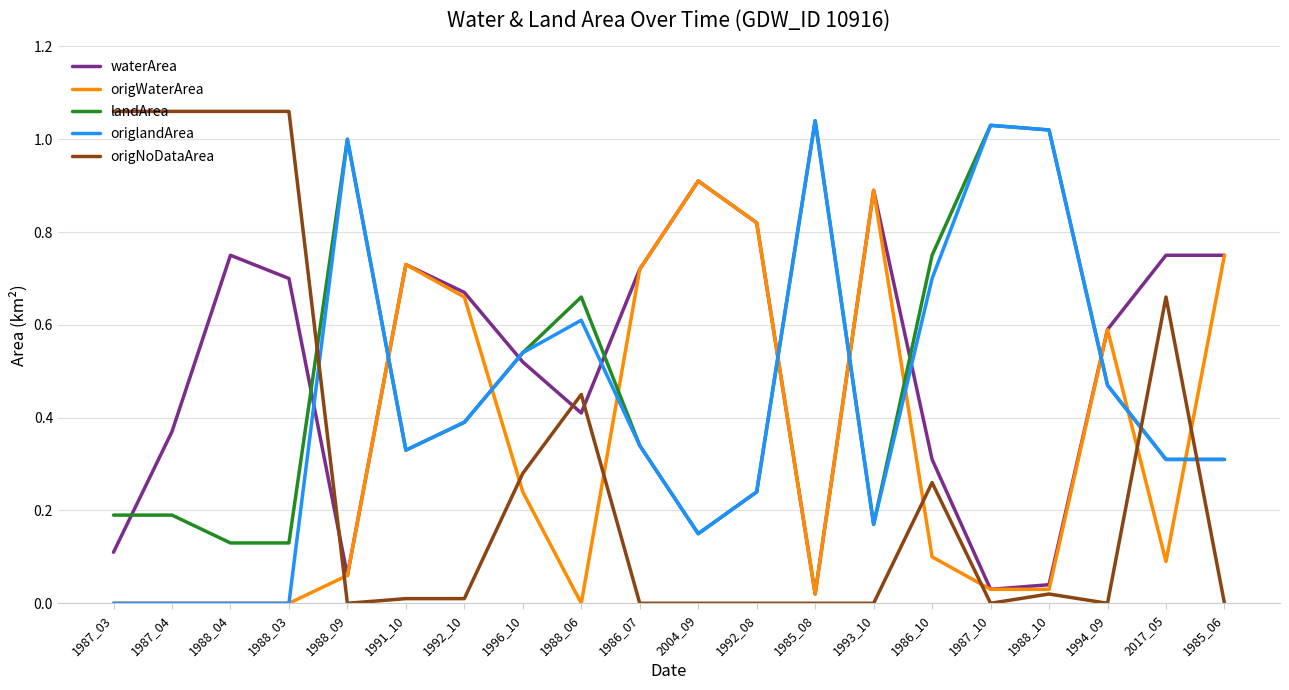

What are all the series names shown in the legend?

waterArea, origWaterArea, landArea, origlandArea, origNoDataArea